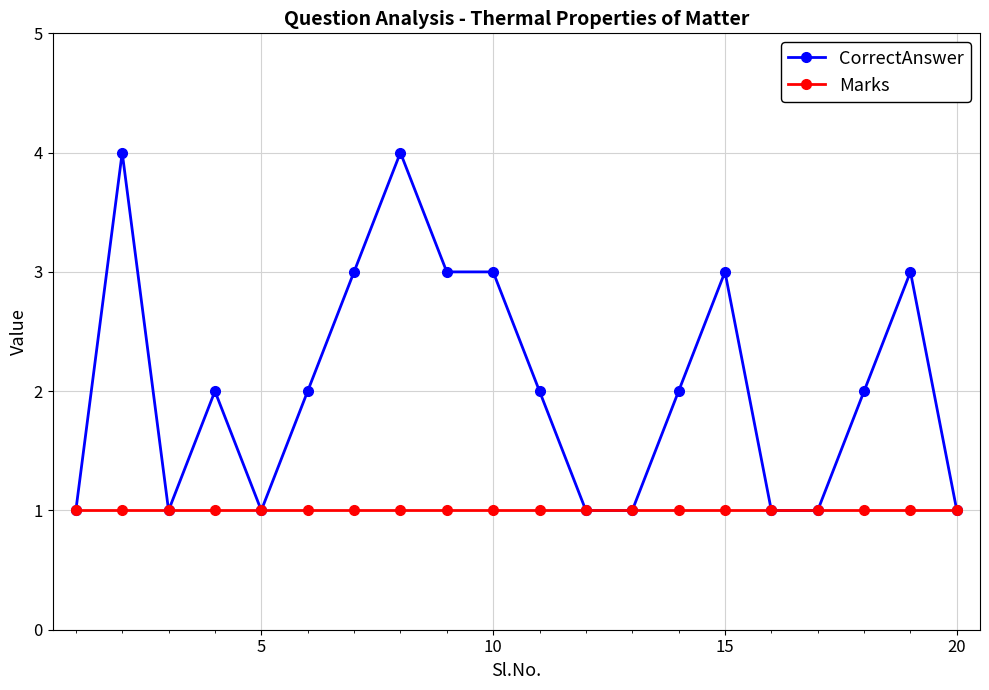

List the series in order of their overall mean, highest first.

CorrectAnswer, Marks